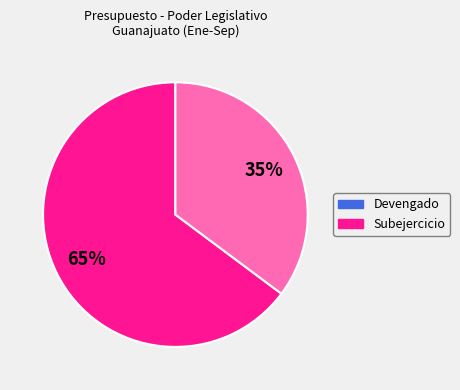

To the nearest percent, what percentage of the pie is Devengado?

65%